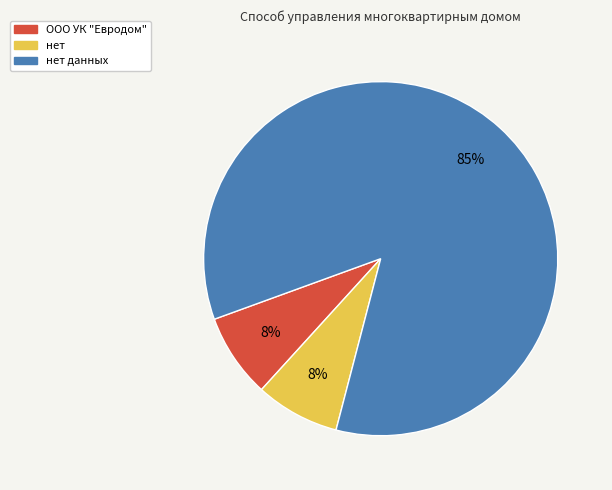

To the nearest percent, what is the average slice percentage?

33%